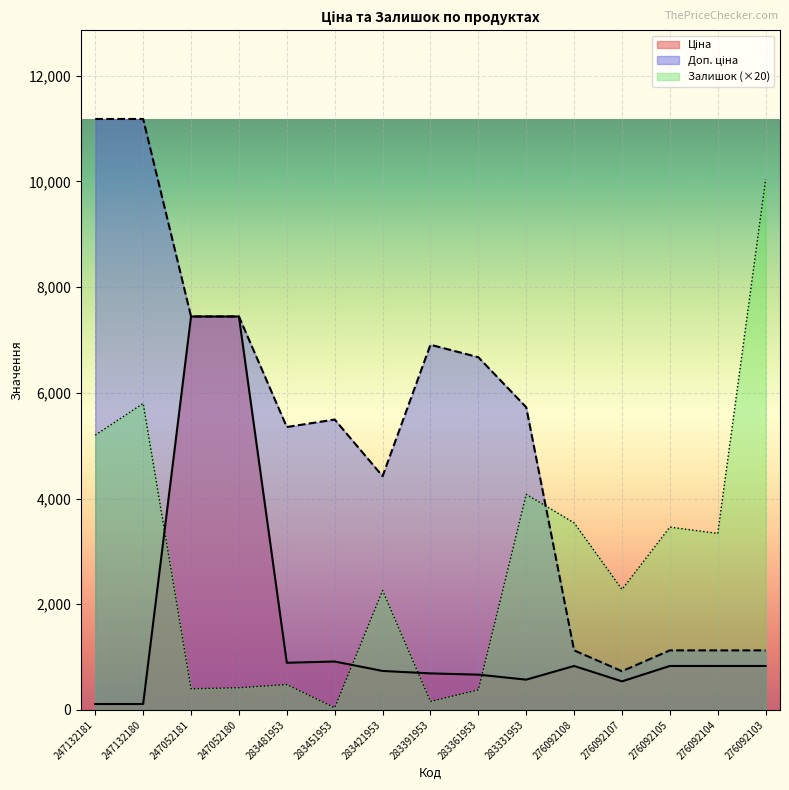

List the series in order of their overall mean, lowest first.

Ціна, Залишок, Доп. ціна